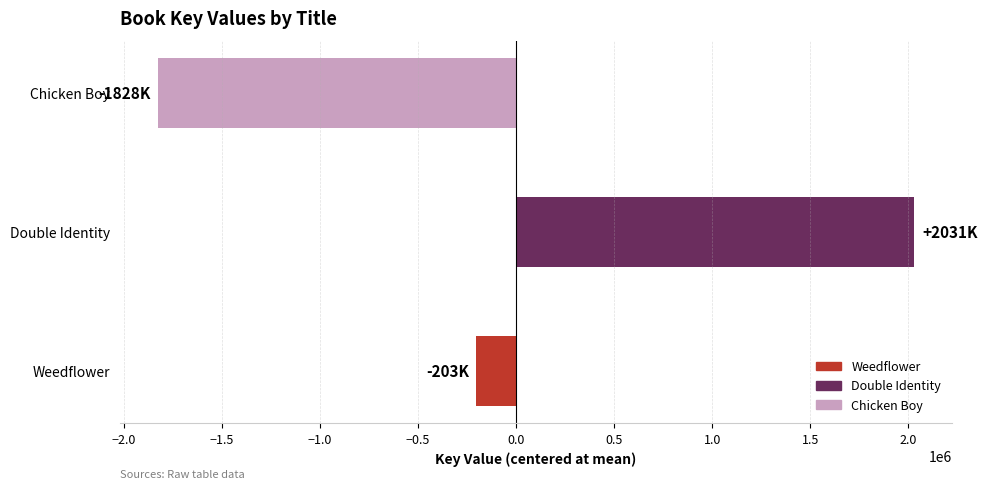

Which label corresponds to the smallest value in the chart?

Chicken Boy